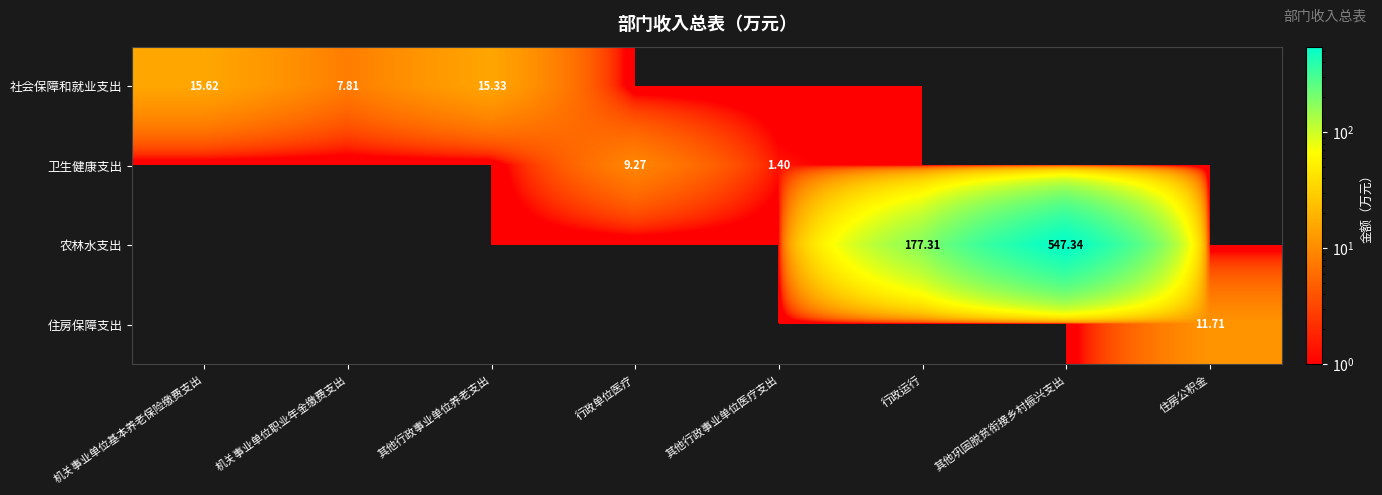

Is it true that 卫生健康支出 equals -5.1 at 其他行政事业单位养老支出?

False